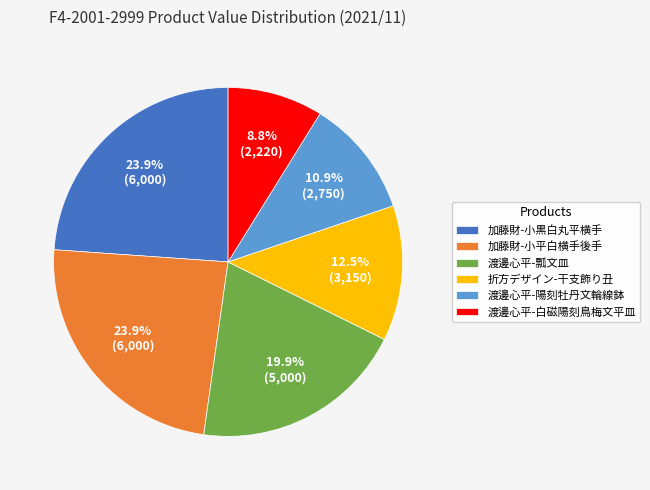

Combined, do 折方デザイン-干支飾り丑 and 渡邊心平-陽刻牡丹文輪線鉢 account for over 50%?

No